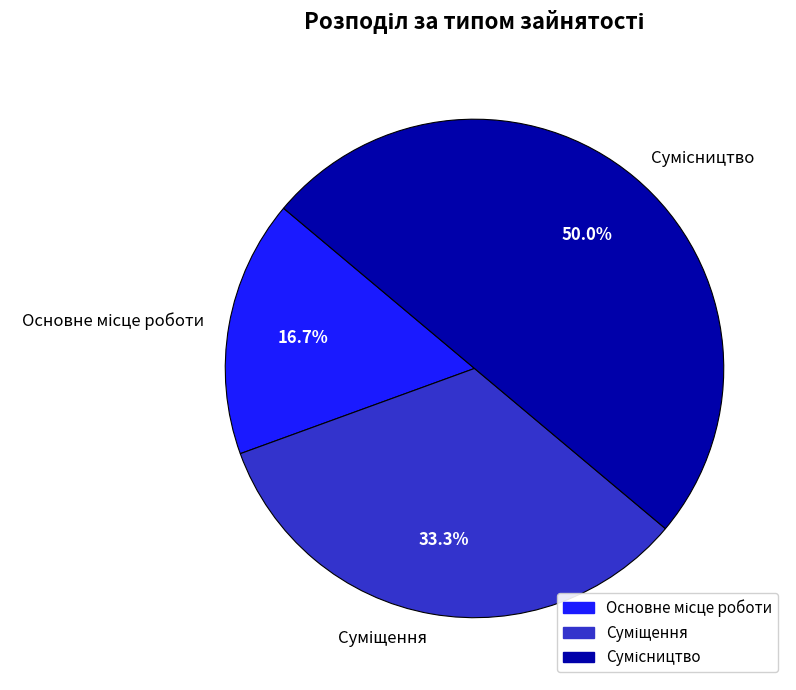

Which slice is the largest?

Сумісництво